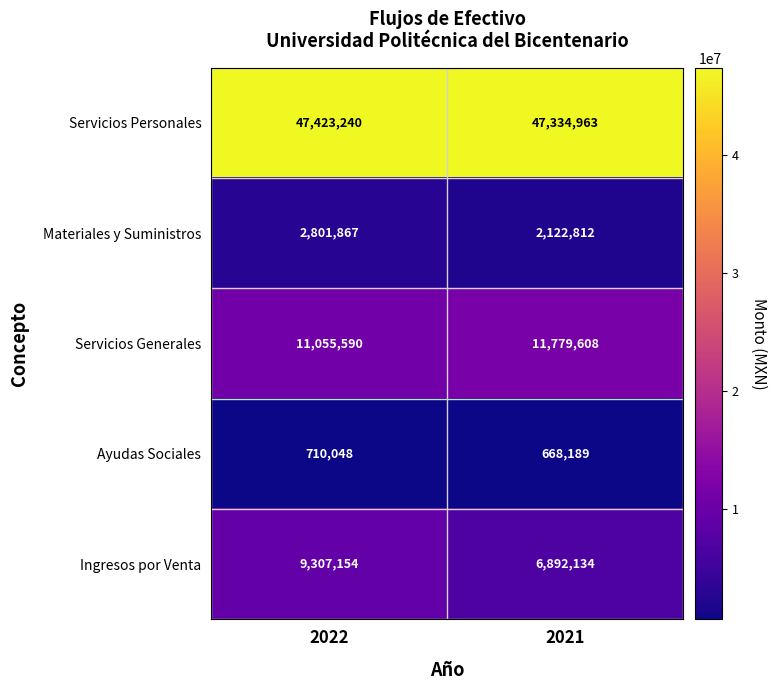

Which label corresponds to the smallest value in the chart?

2021